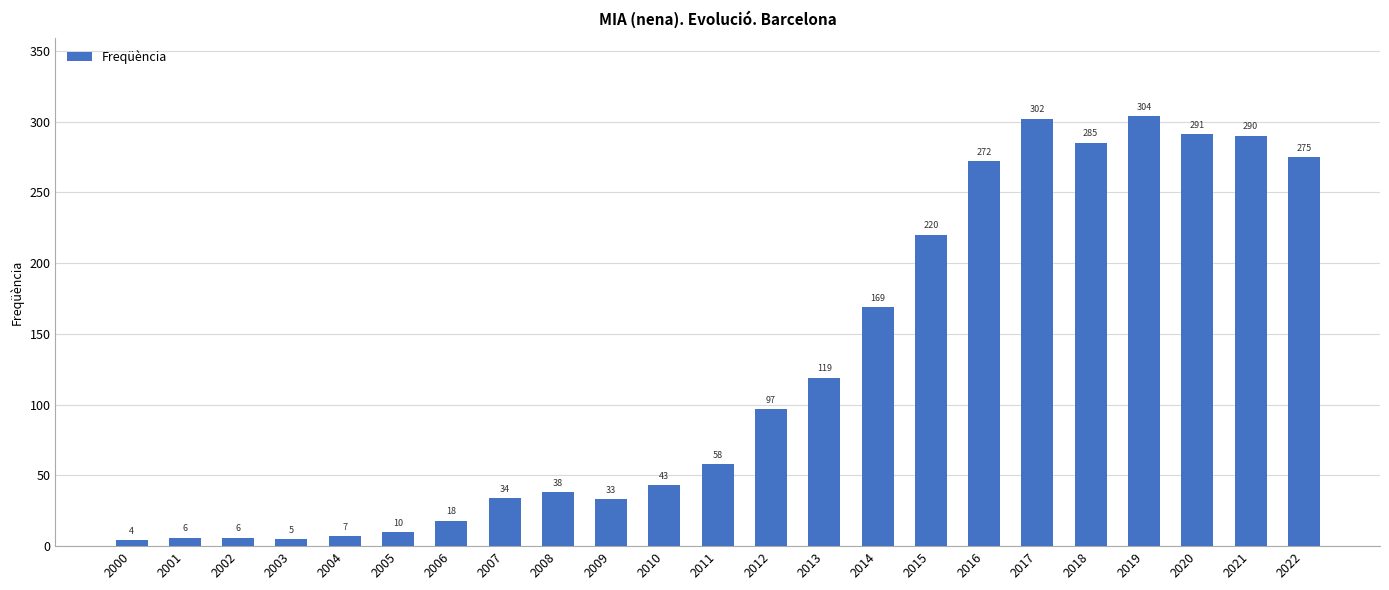

What is the change in value from 2012 to 2014?

+72